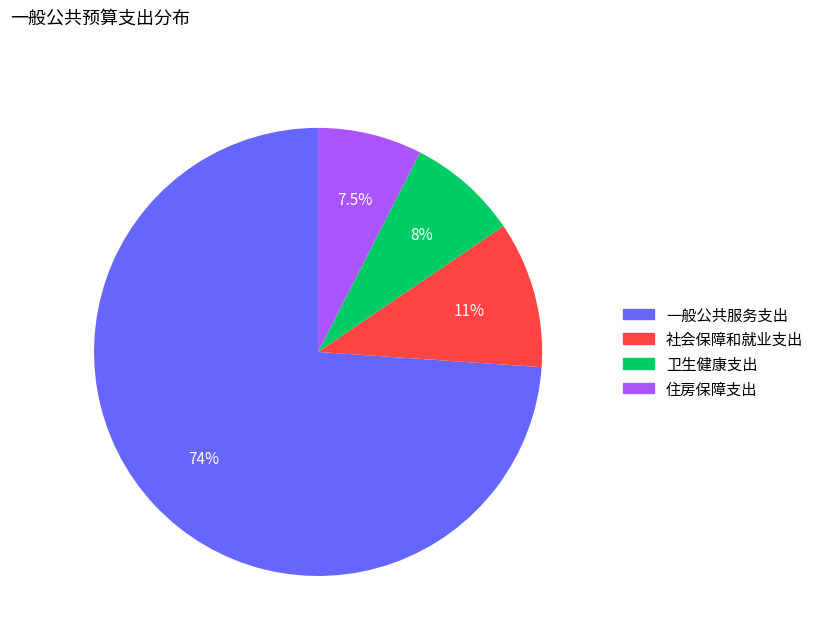

Count the number of slices in the pie.

4